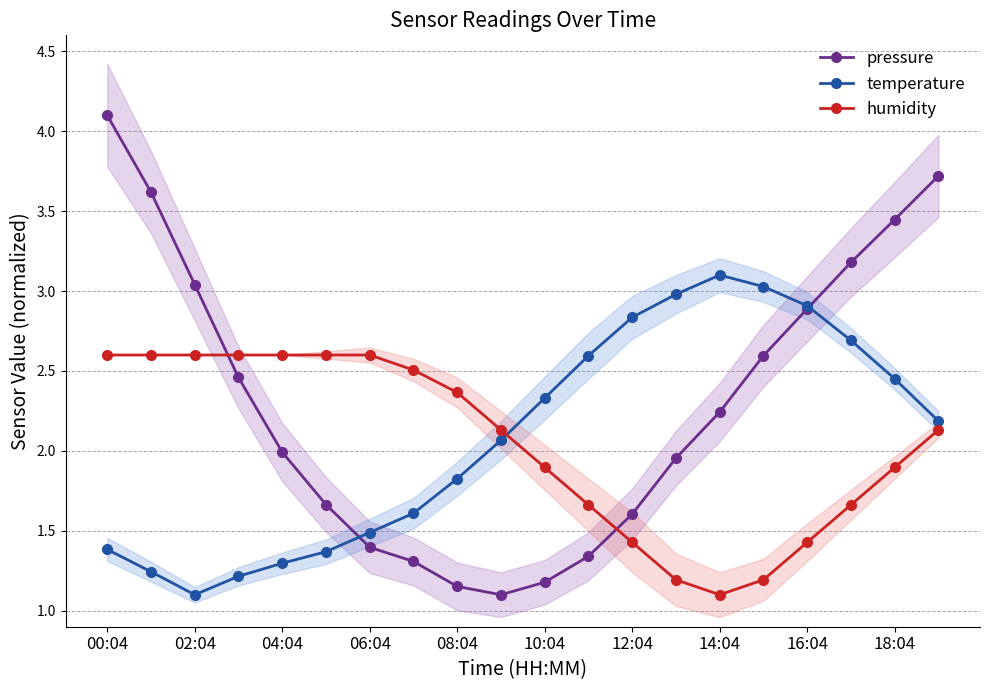

True or false: humidity has a value of 2.0 at 16:04.

False